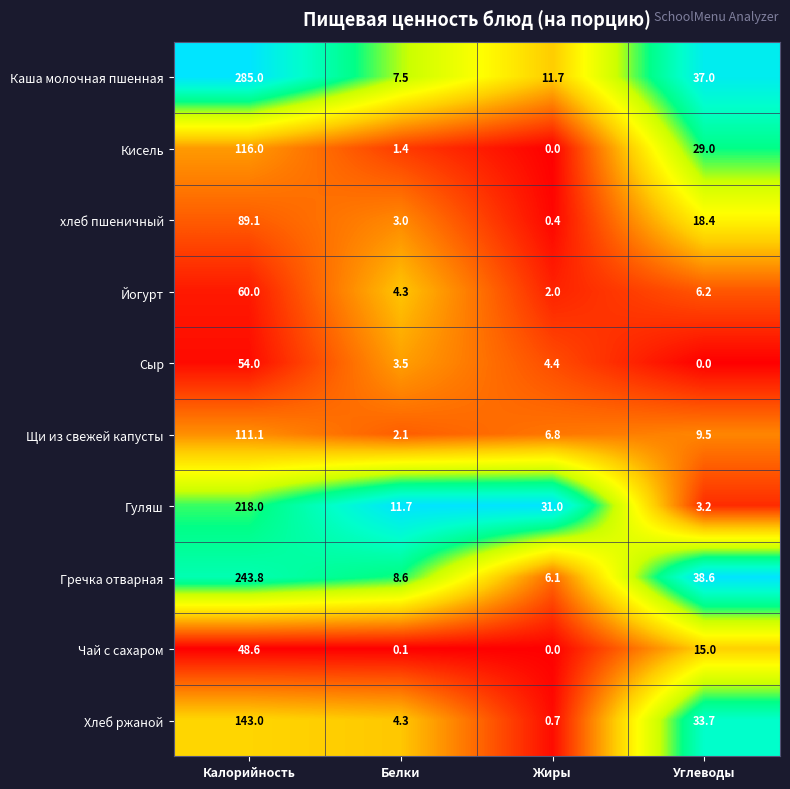

Which series has the widest spread of values?

Каша молочная пшенная